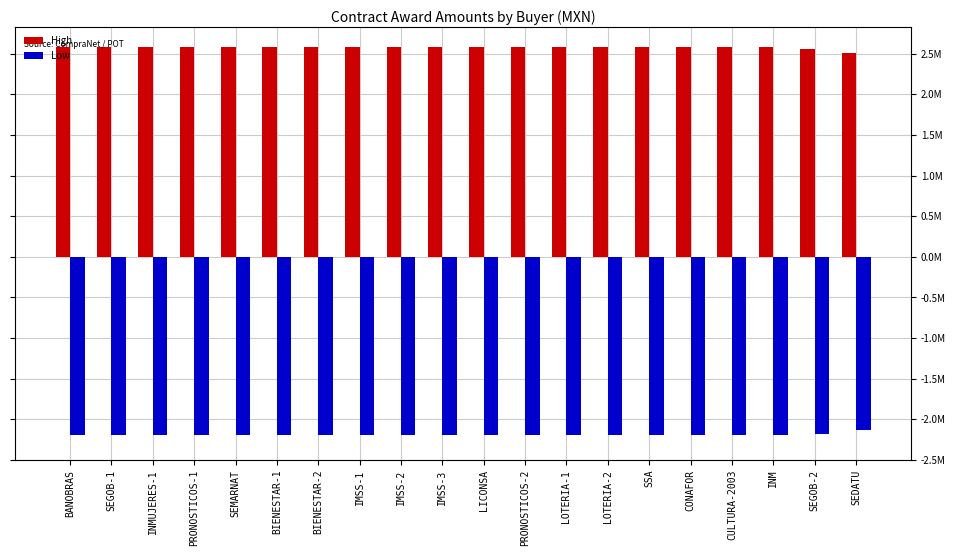

What is the sum of the Low values at INMUJERES-1 and SEDATU?

-4.3